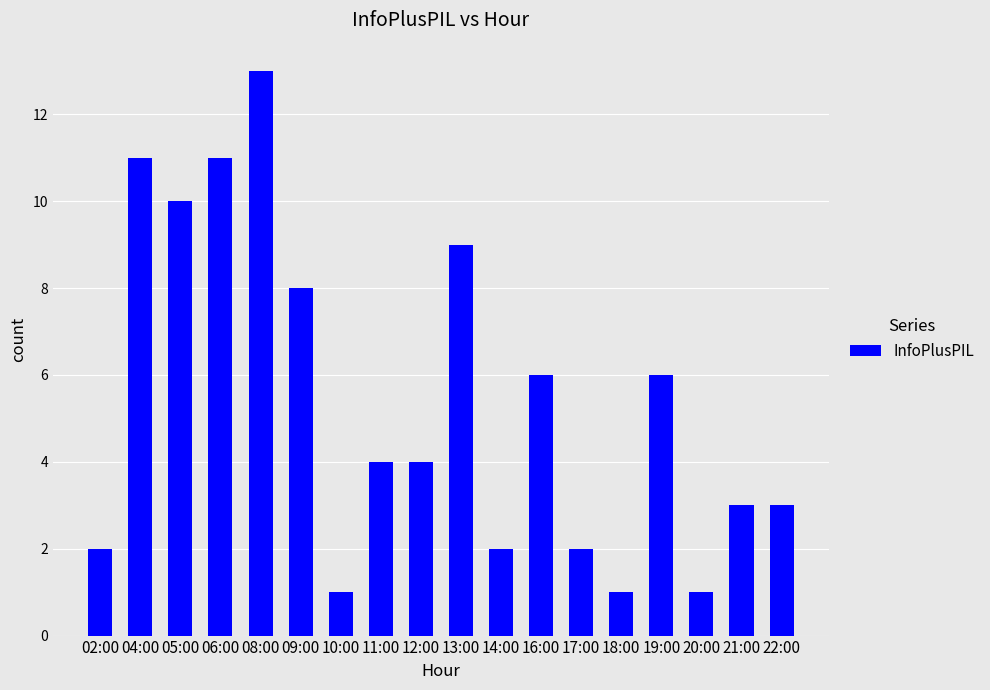

What is the value of the 12th bar from the left?

6